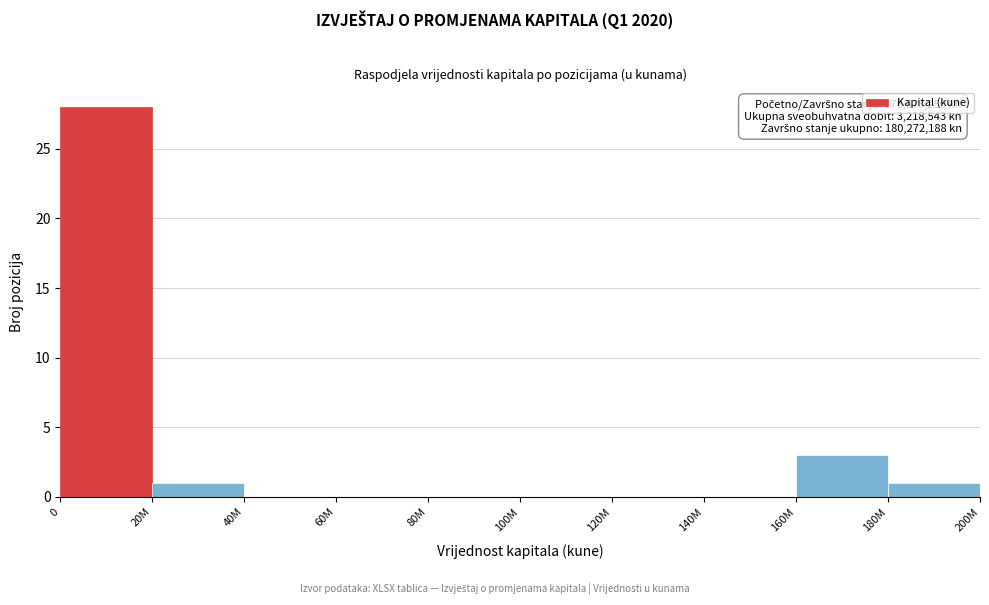

Reading right to left, extract all data points from this chart.

180M=1	160M=3	140M=0	120M=0	100M=0	80M=0	60M=0	40M=0	20M=1	0=28